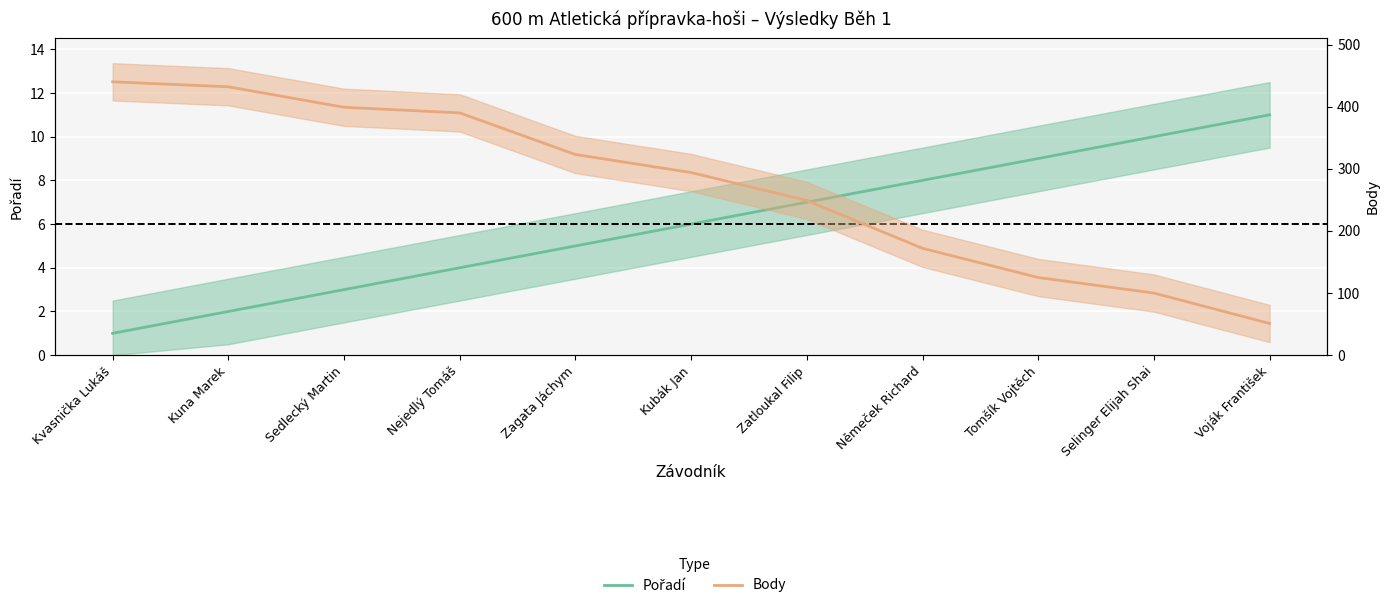

What position from the left is Selinger Elijah Shai?

10